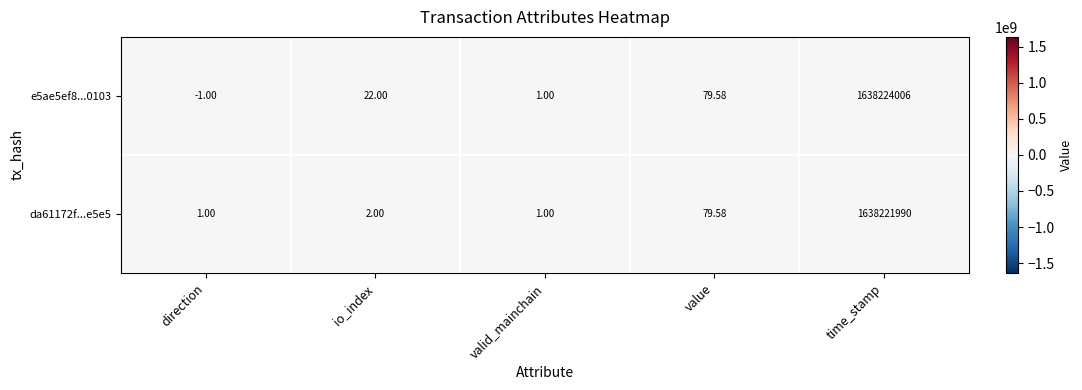

Which category has the highest value in the da61172f...e5e5 series?

time_stamp